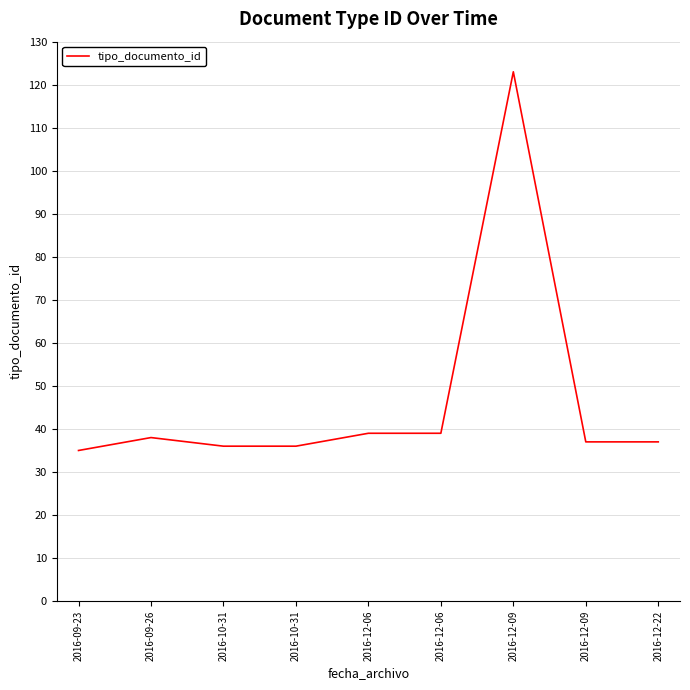

Does the chart display data point markers on the line(s)?

No